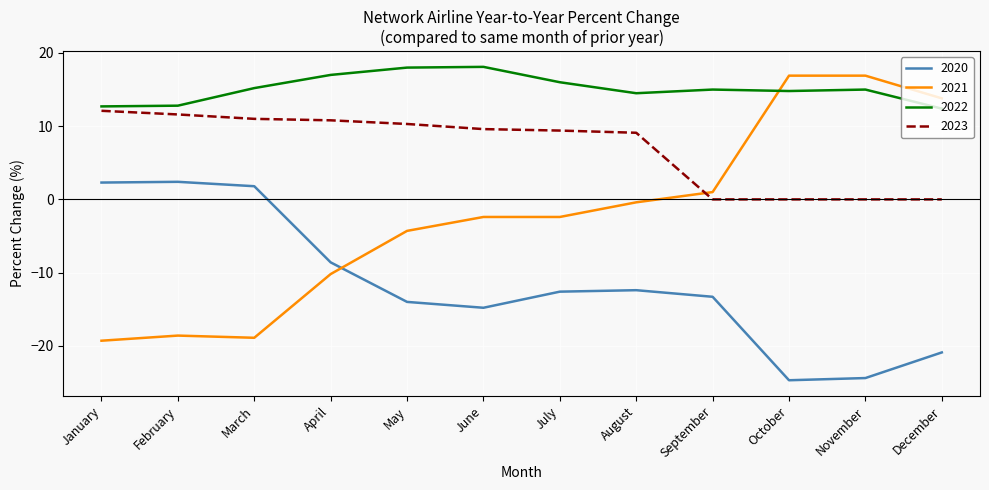

The 2020 series shows 4.3 at February. True or false?

False